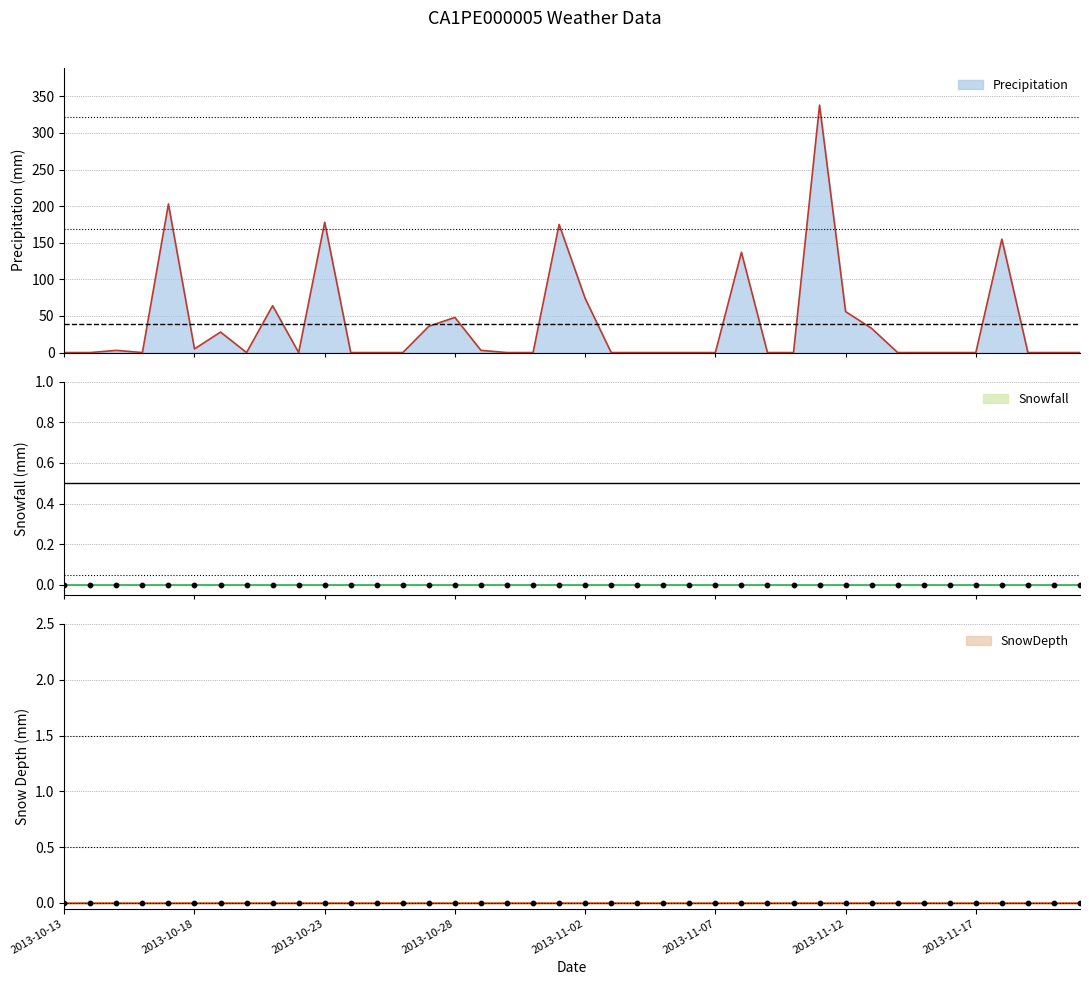

What are all the series names shown in the legend?

Precipitation, Snowfall, SnowDepth